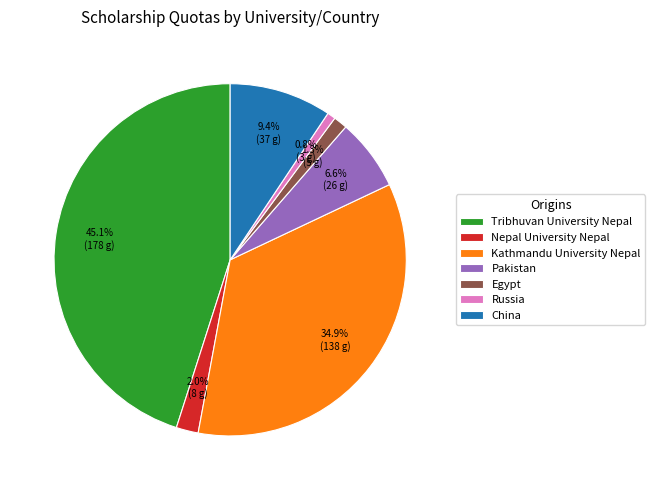

To the nearest percent, what portion does Tribhuvan University Nepal represent?

45%